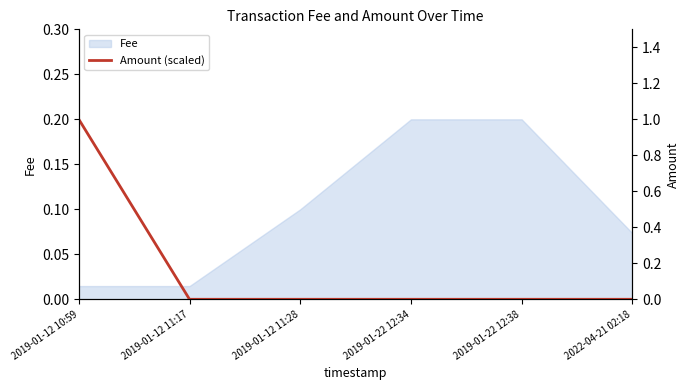

What is the label of the 1st point from the right?

2022-04-21 02:18